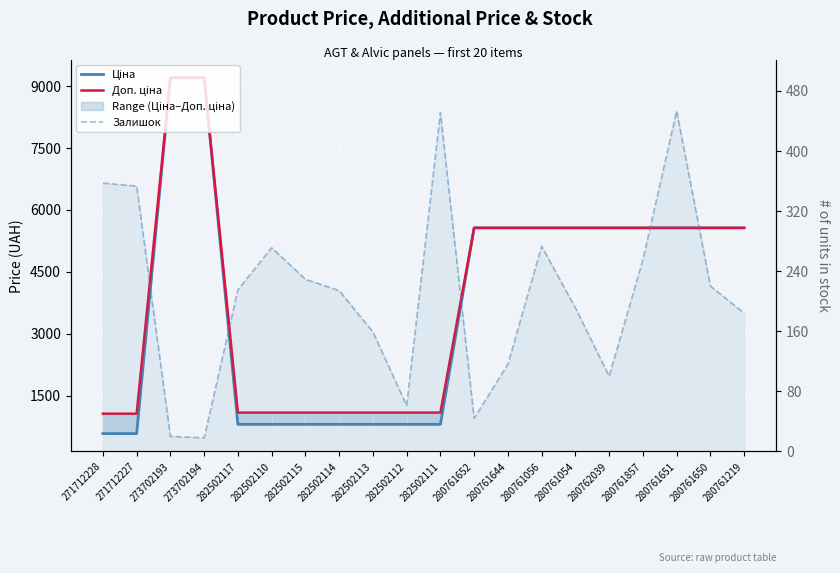

What is the sum of the Доп. ціна values at 280761054 and 280761056?

11120.7